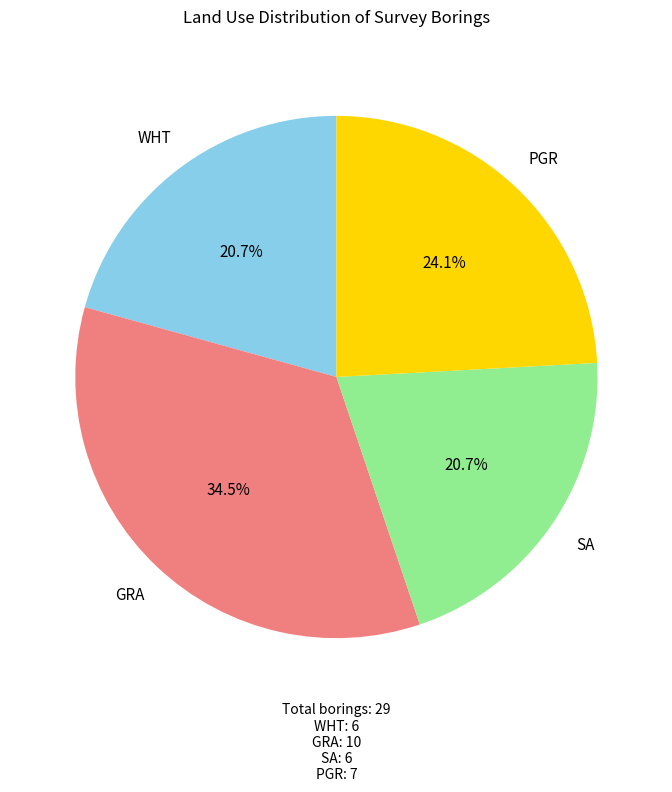

Count the number of slices in the pie.

4